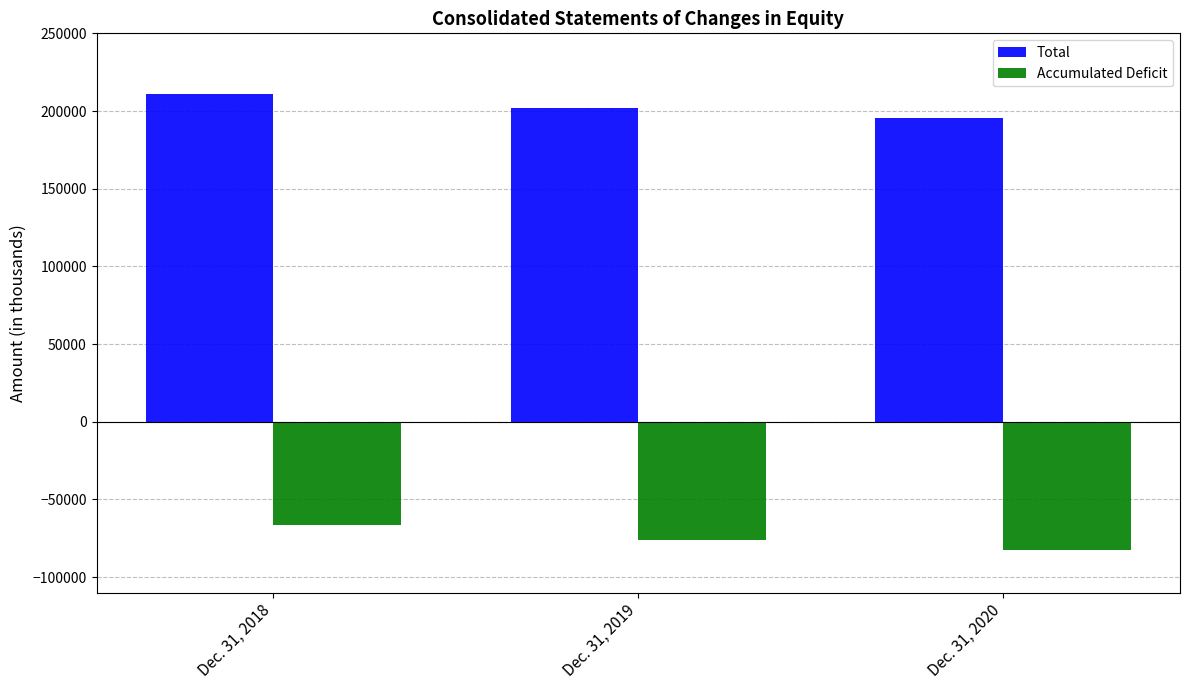

At how many categories does at least one series exceed 204804?

1